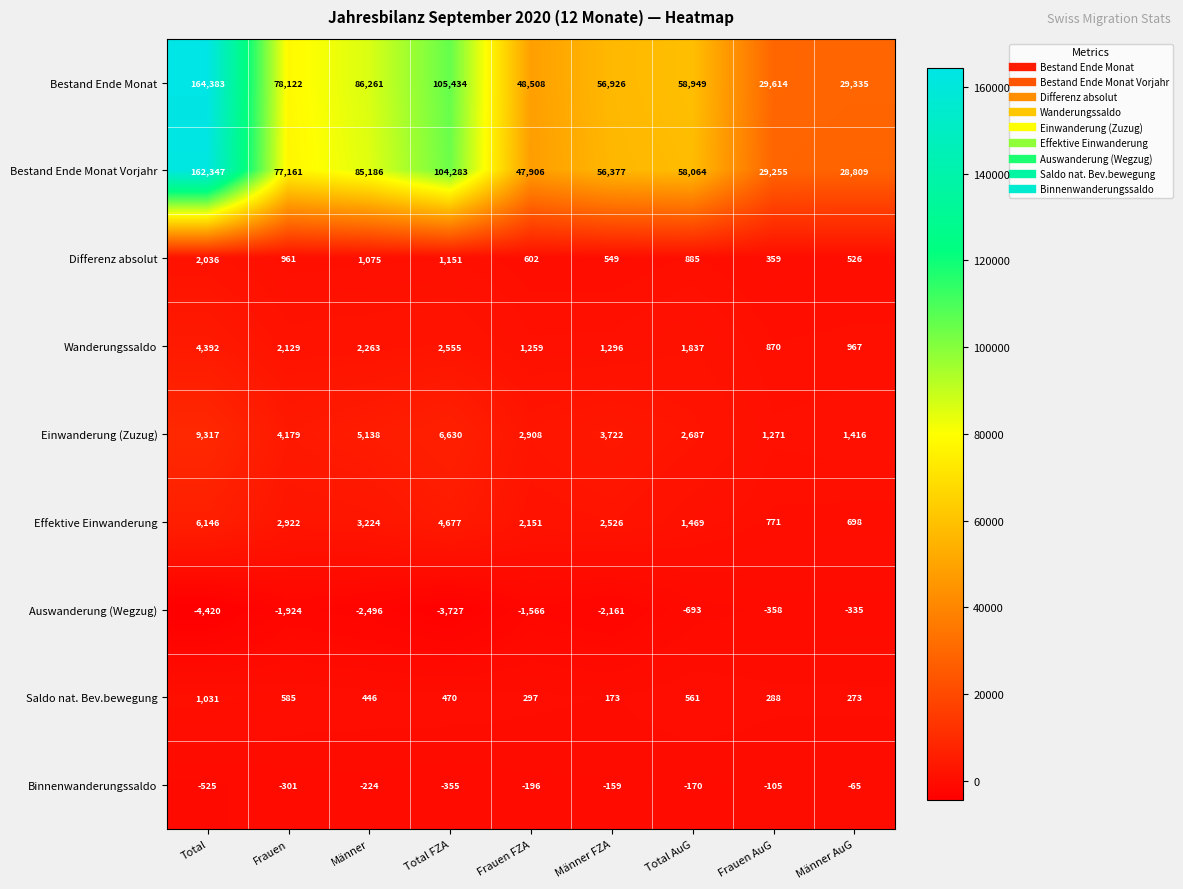

At which category is the sum across all series the highest?

Total